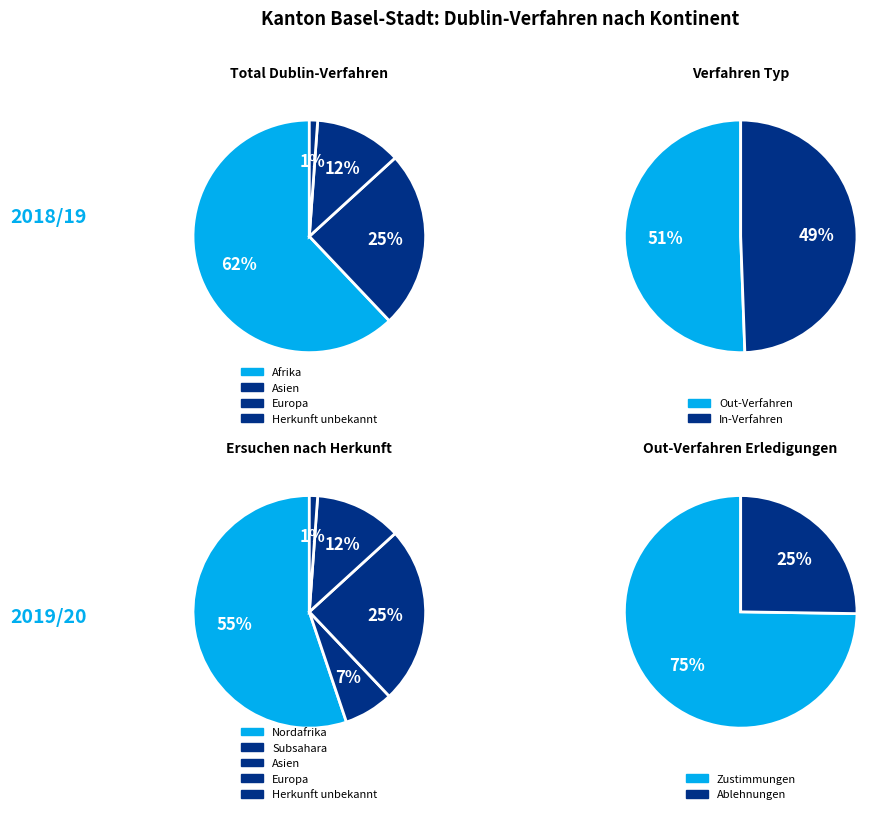

What portion of the pie excludes Europa?

92.6%